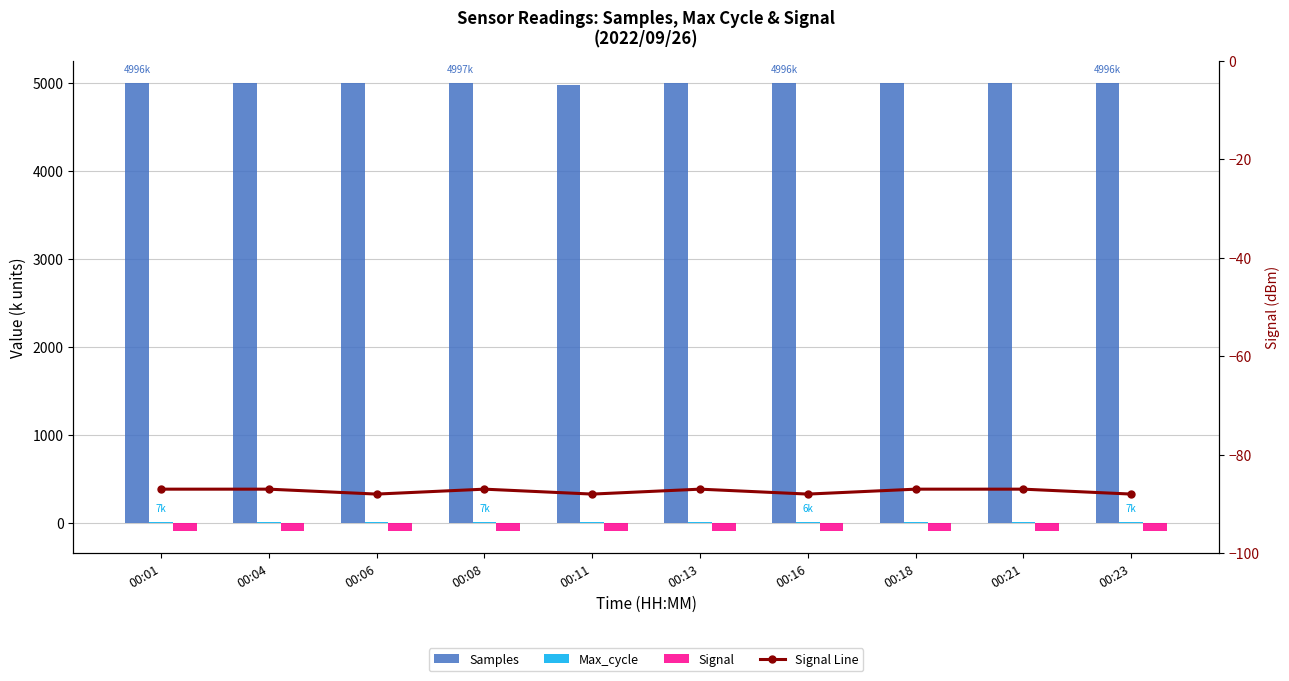

Does the chart contain stacked bars?

No